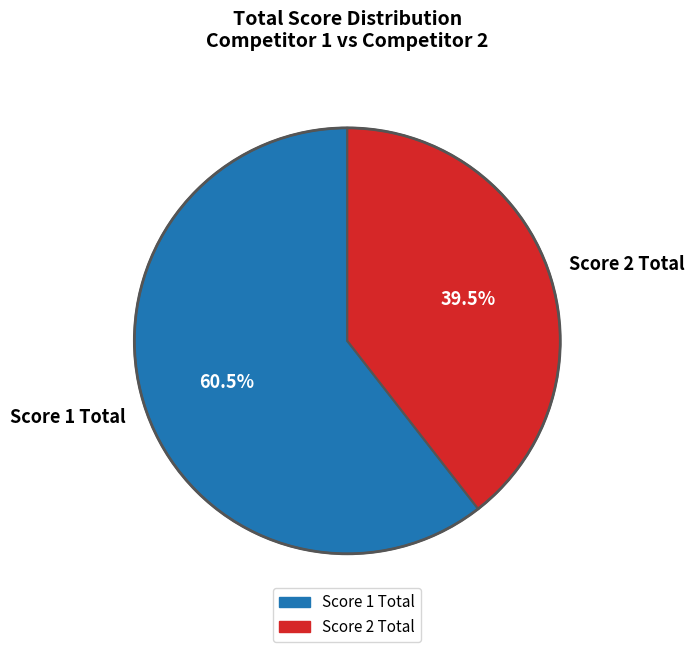

Approximately how many times larger is the value at Score 2 Total compared to Score 1 Total?

0.7